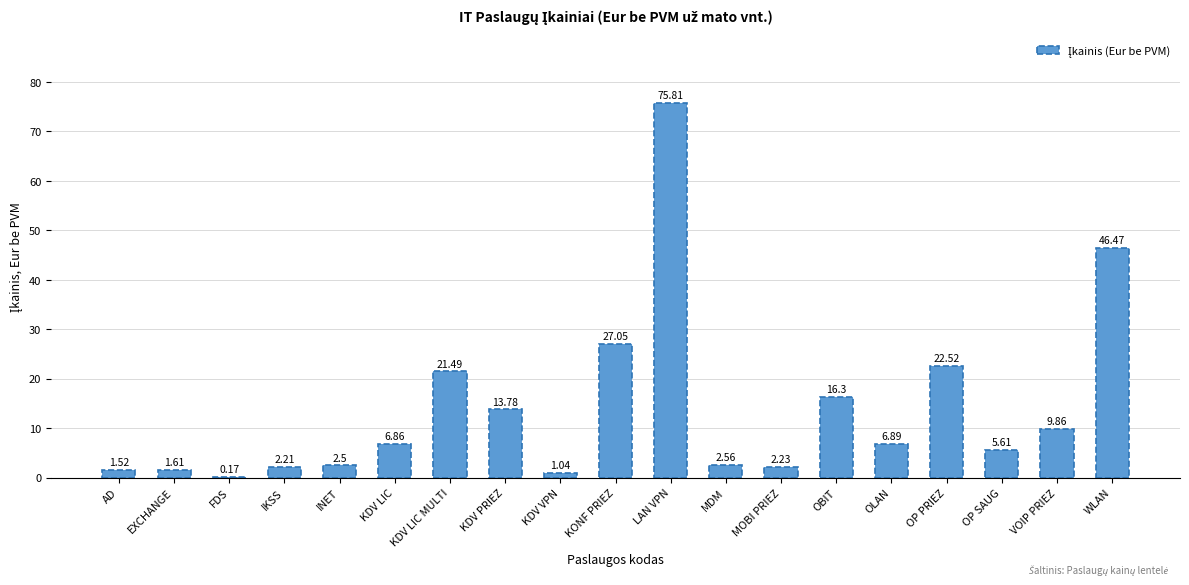

What is the sum of all values?

266.5